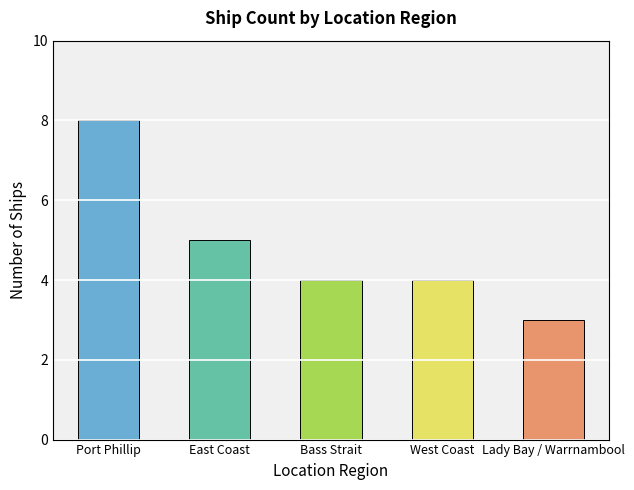

Which has a higher value, East Coast or West Coast?

East Coast